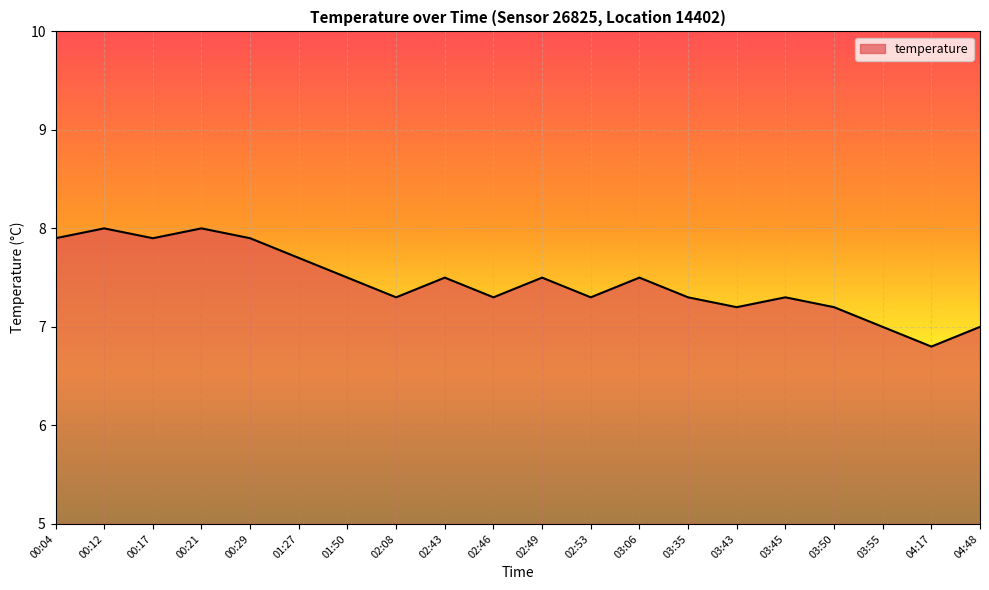

What is the sum of all values?

149.1